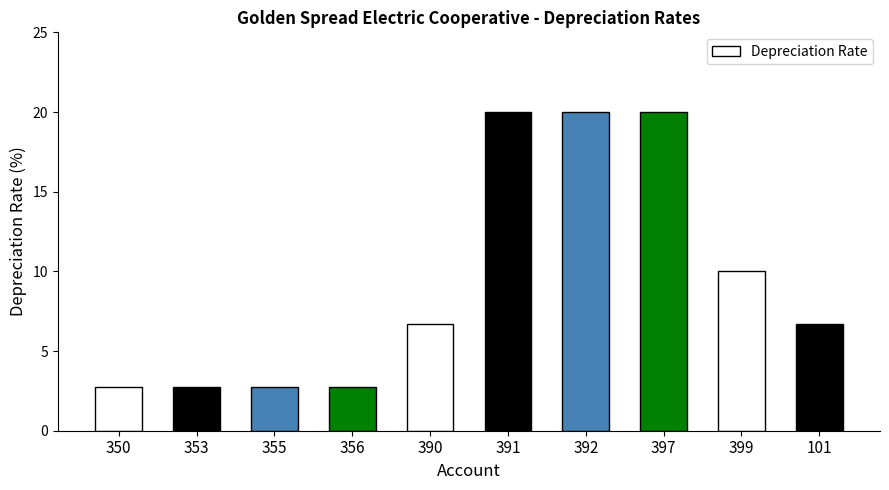

At which label is the value closest to 11?

399